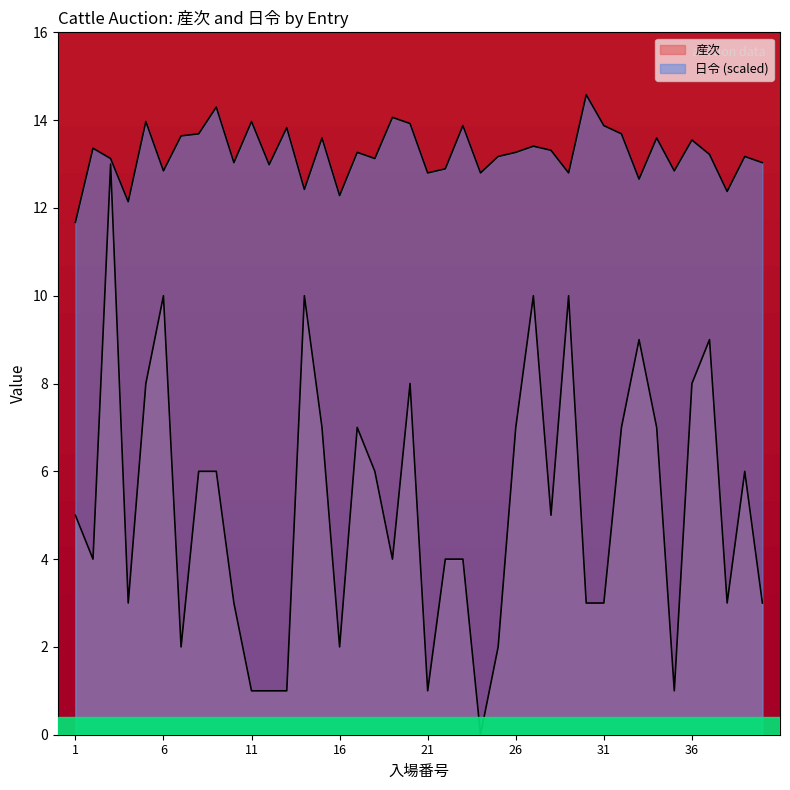

At 15, list the series in order from largest to smallest.

日令, 産次